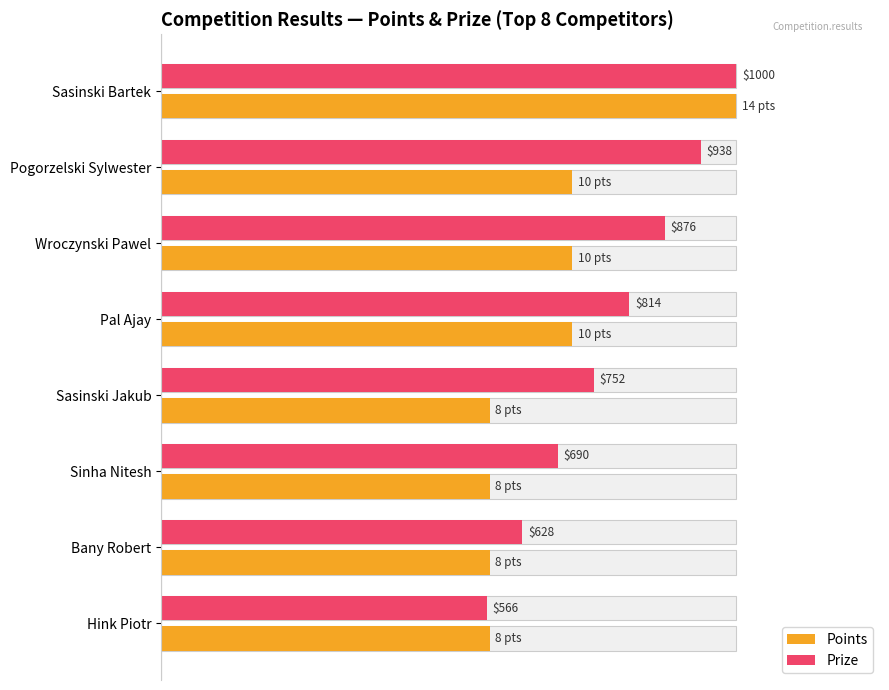

How many distinct data groups are displayed?

2